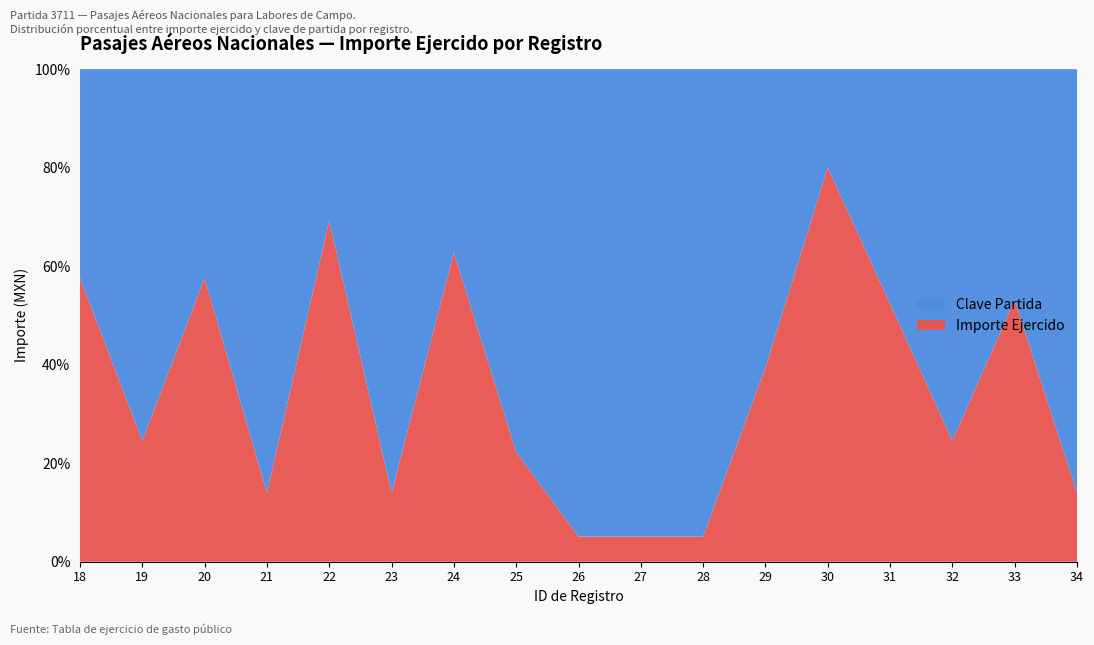

Reading right to left, what are all the values shown in this chart?

Importe Ejercido: 34=603.2	33=4207.8	32=1206.4	31=4081.0	30=14861.2	29=2412.8	28=200.0	27=200.0	26=200.0	25=1061.0	24=6264.2	23=603.2	22=8368.0	21=603.2	20=5037.0	19=1206.4	18=5040.2
Clave Partida: 34=3711.0	33=3711.0	32=3711.0	31=3711.0	30=3711.0	29=3711.0	28=3711.0	27=3711.0	26=3711.0	25=3711.0	24=3711.0	23=3711.0	22=3711.0	21=3711.0	20=3711.0	19=3711.0	18=3711.0